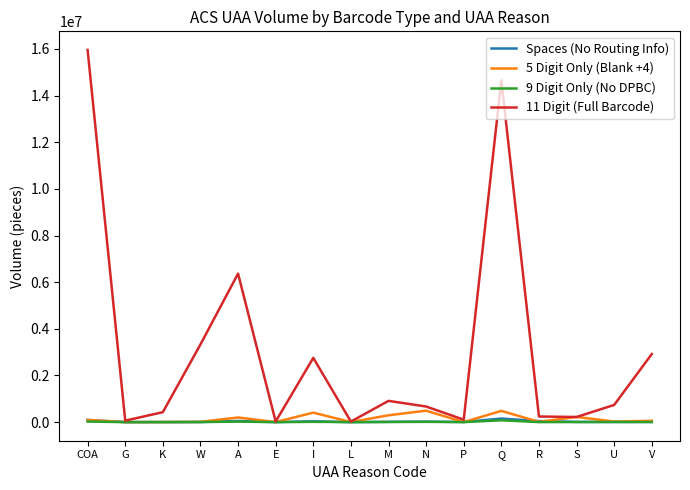

Is the value of 5 Digit Only (Blank +4) at P greater than the value of 11 Digit (Full Barcode) at I?

No